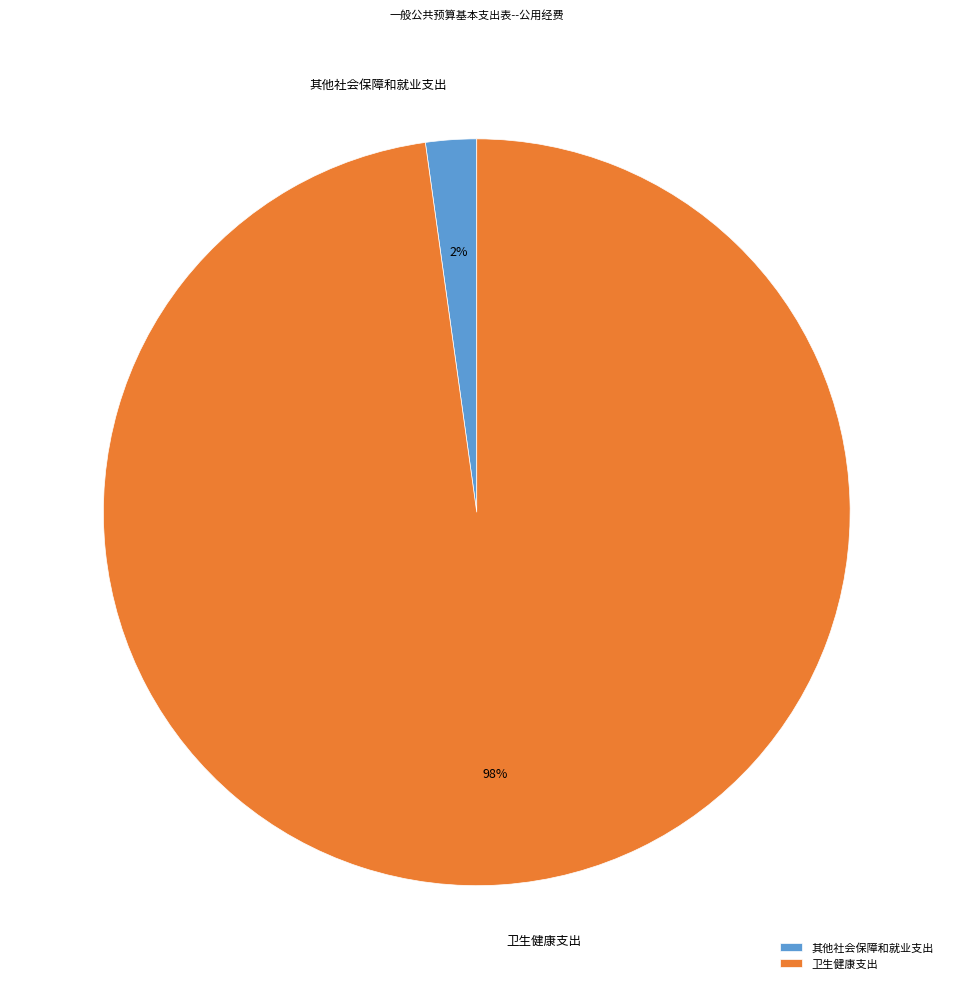

Is there any slice that represents more than half of the pie?

Yes